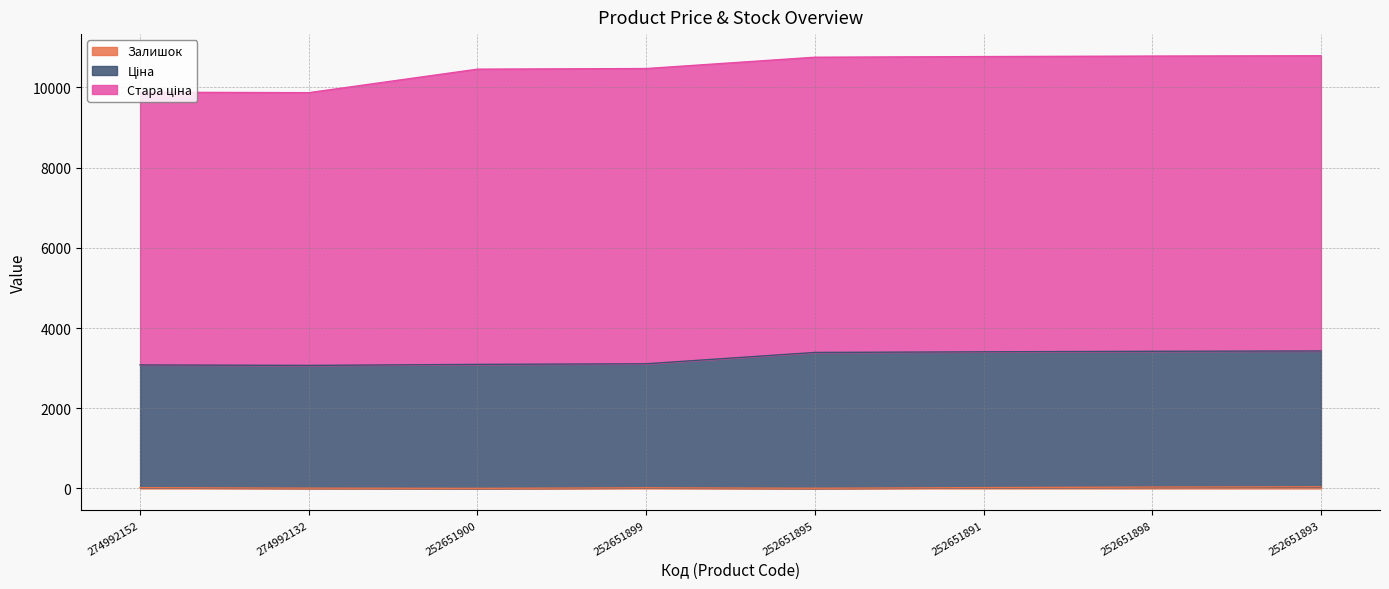

The Залишок series shows 9.0 at 274992132. True or false?

True